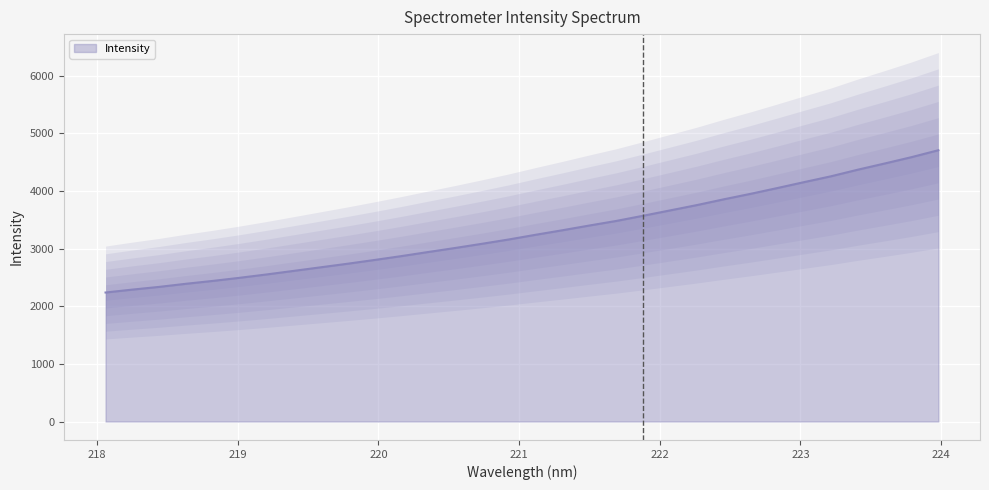

What is the value of the 11th point from the left?

2802.9